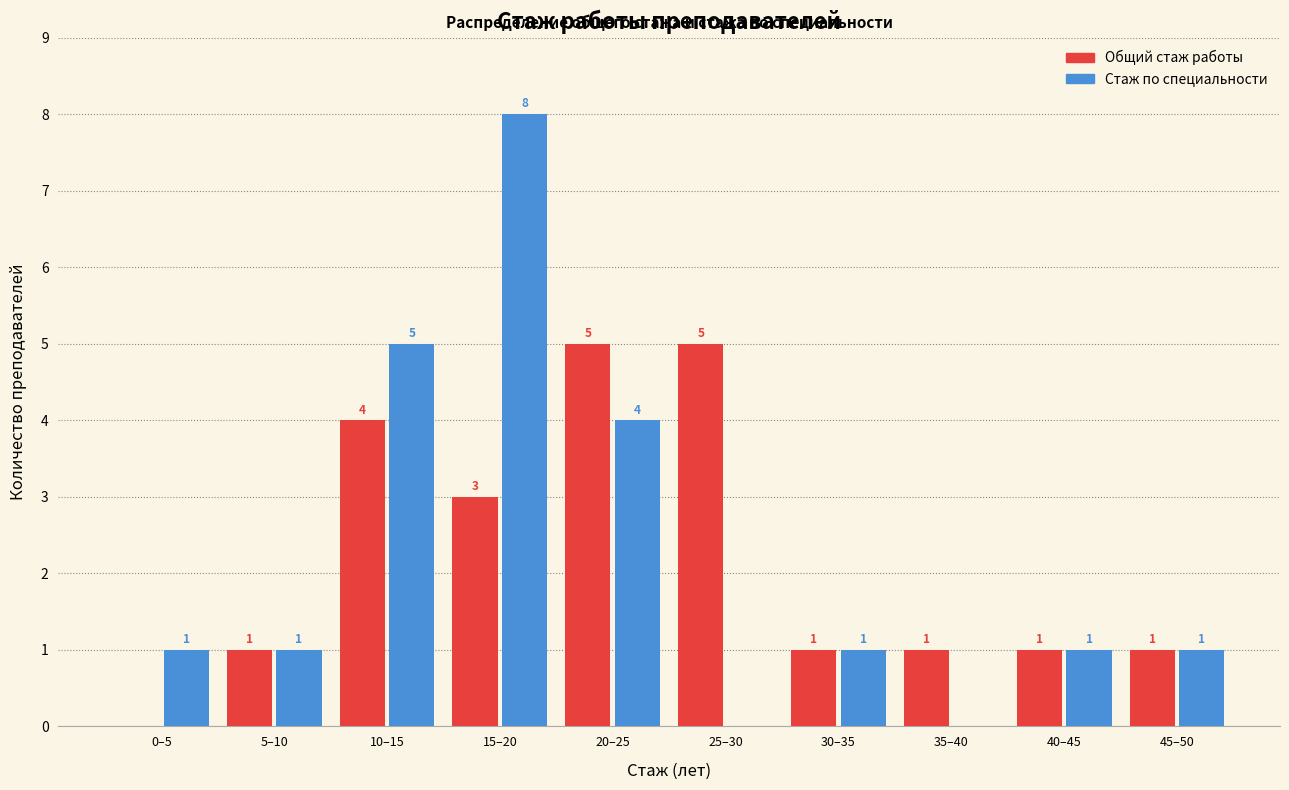

Reading left to right, extract all data points from this chart.

Общий стаж работы: 0–5=0	5–10=1	10–15=4	15–20=3	20–25=5	25–30=5	30–35=1	35–40=1	40–45=1	45–50=1
Стаж по специальности: 0–5=1	5–10=1	10–15=5	15–20=8	20–25=4	25–30=0	30–35=1	35–40=0	40–45=1	45–50=1